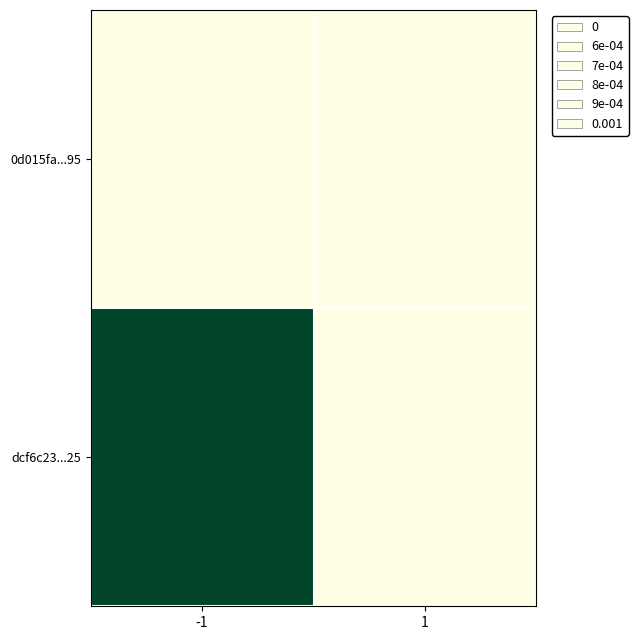

At -1, list the series in order from largest to smallest.

dcf6c23...25, 0d015fa...95